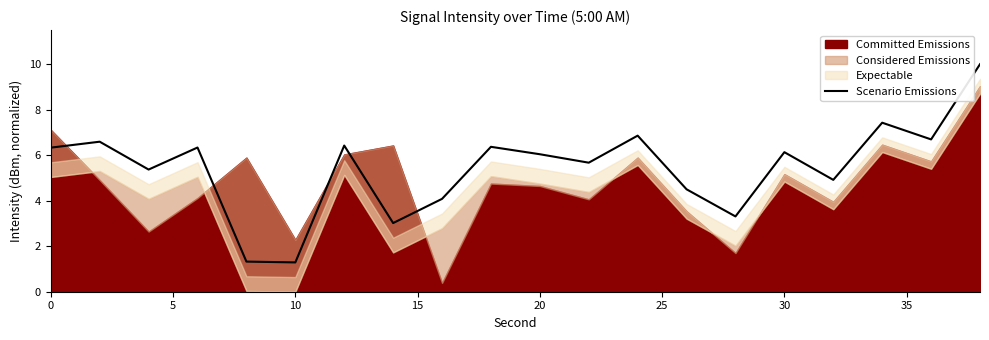

Reading right to left, transcribe all the data shown in this chart.

10.0	6.7	7.4	4.9	6.1	3.3	4.5	6.9	5.7	6.0	6.4	4.1	3.0	6.4	1.3	1.3	6.3	5.4	6.6	6.3